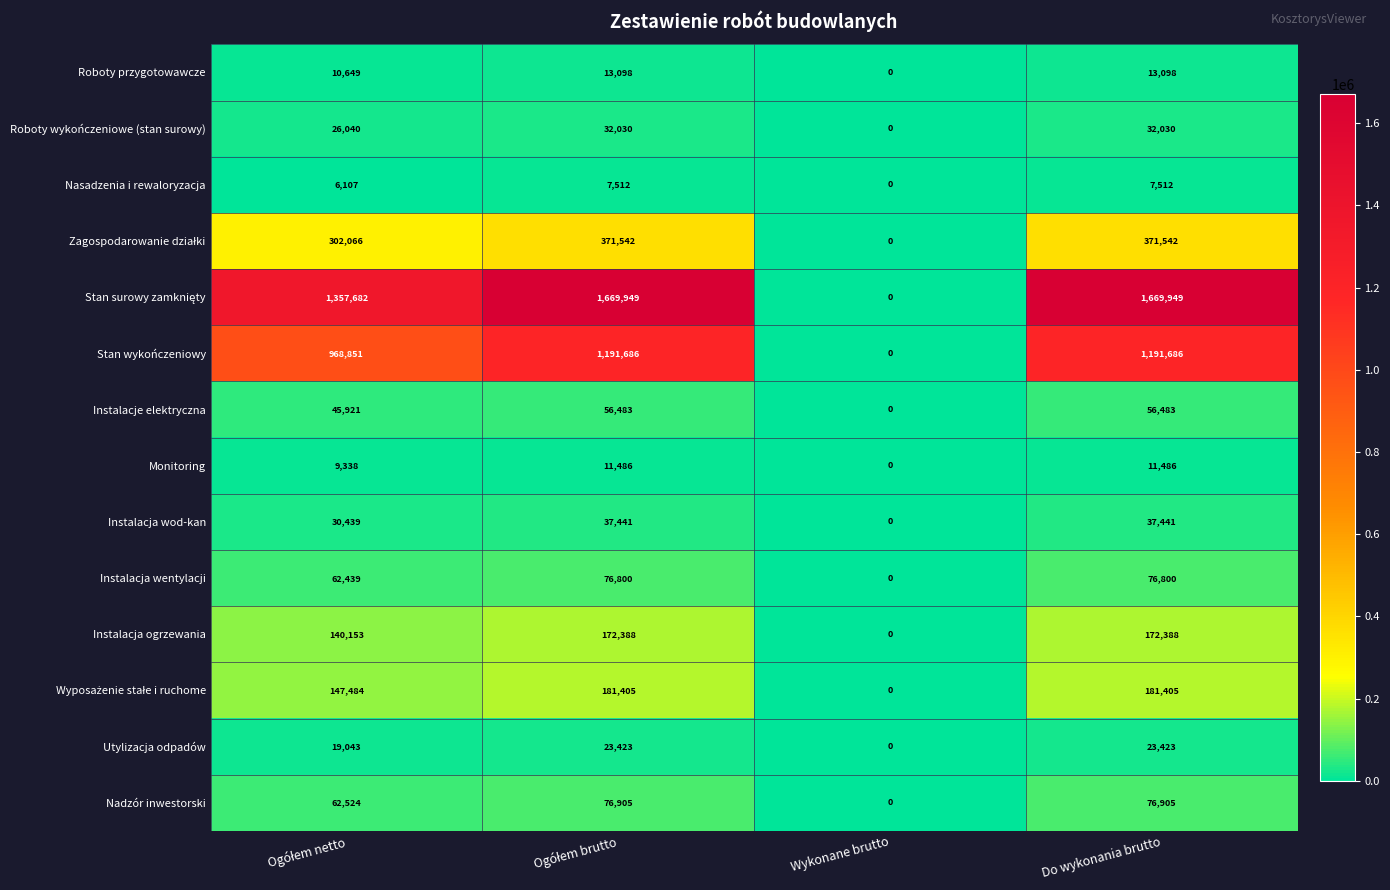

How many values in Roboty wykończeniowe (stan surowy) are above zero?

3